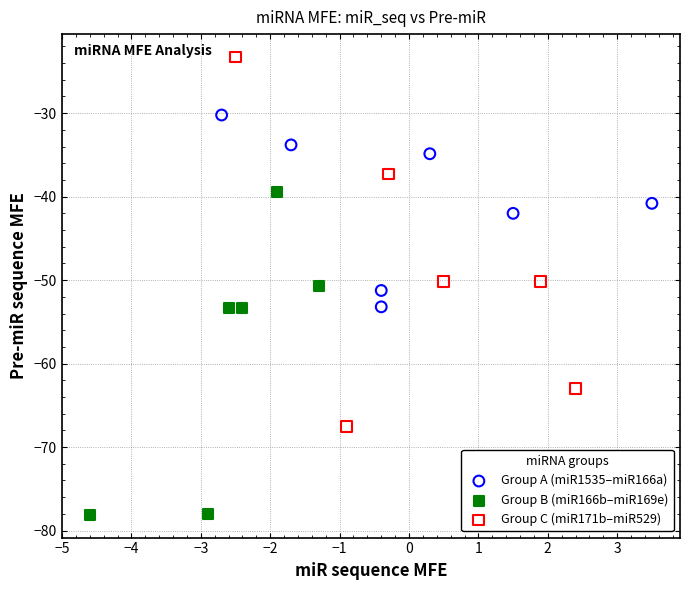

Which series contains the highest Y value?

Group C (miR171b–miR529)